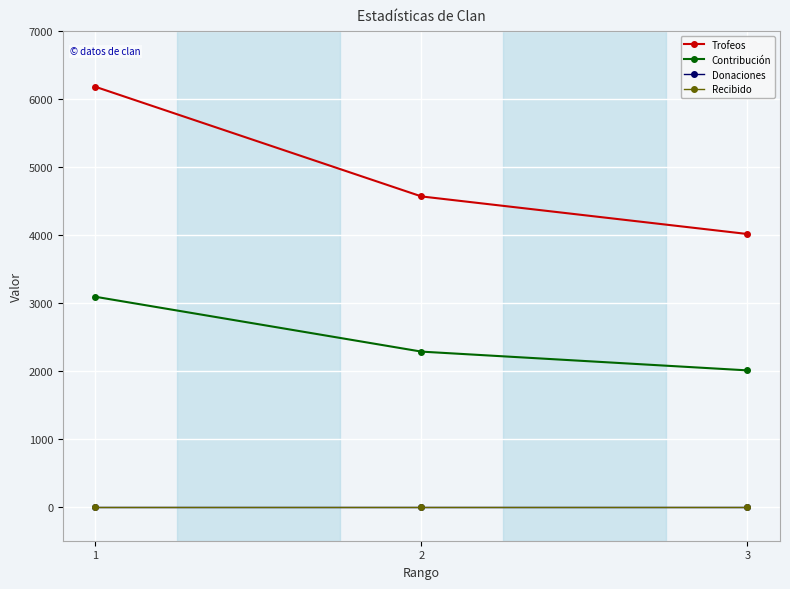

Is this an area chart (filled region under the line)?

No